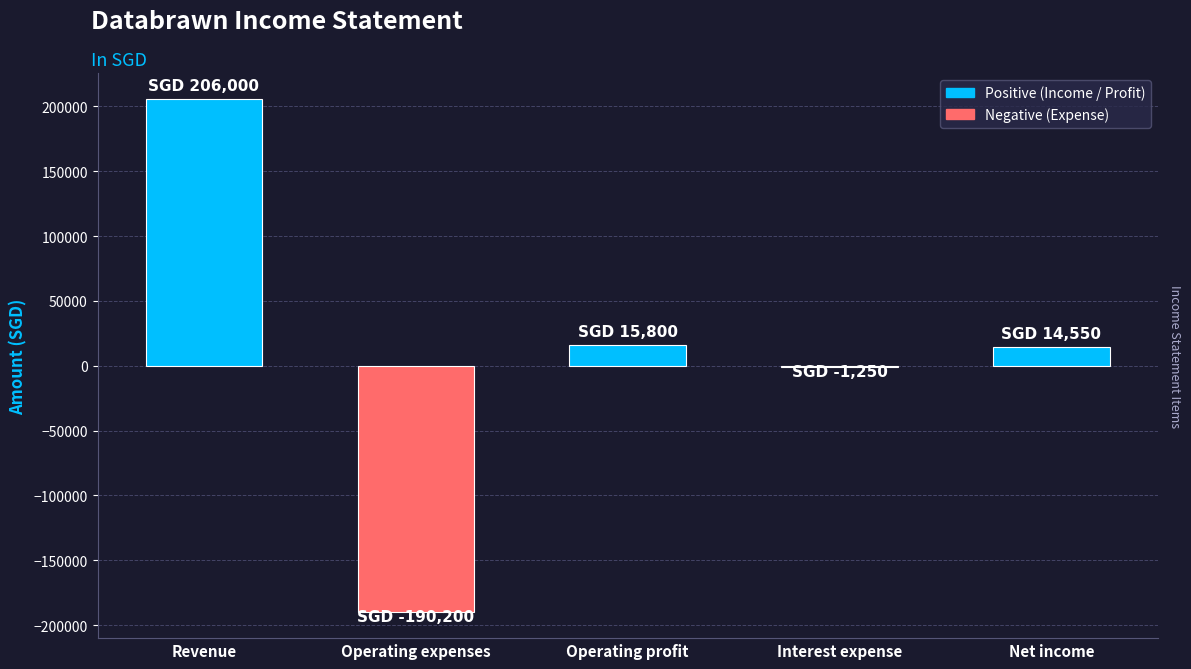

What is the ratio of the value at Net income to the value at Revenue?

0.1